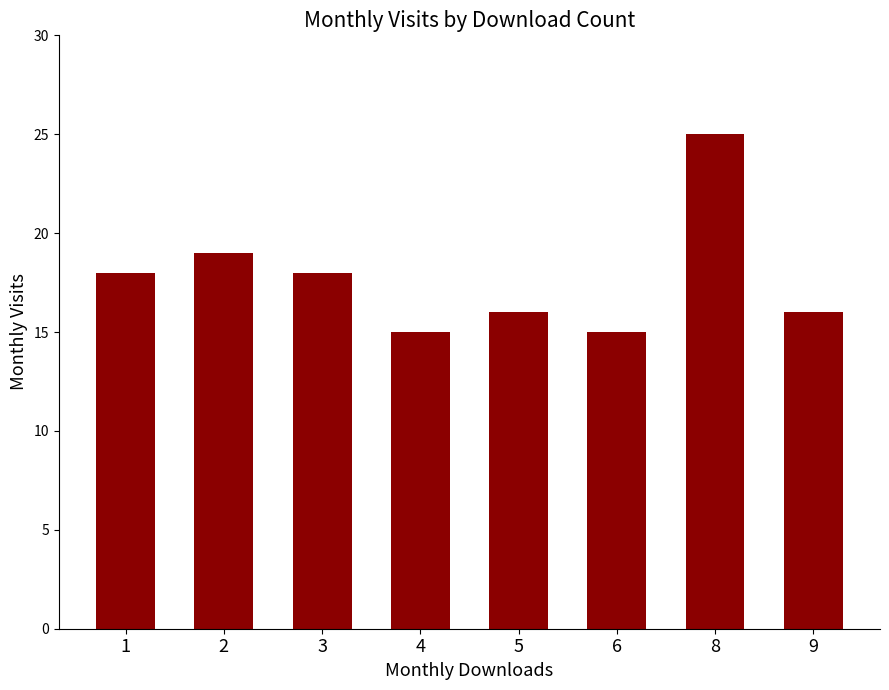

What is the change in value from 1 to 8?

+7